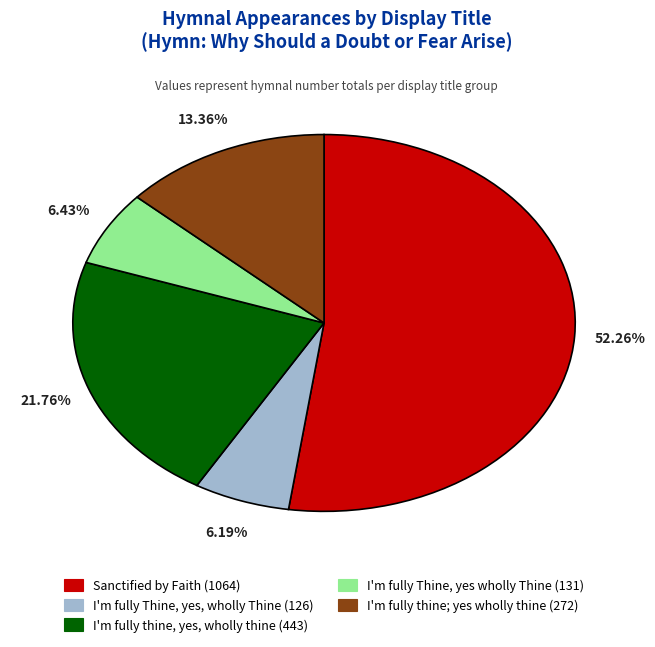

What percentage is NOT represented by I'm fully Thine, yes wholly Thine?

93.6%